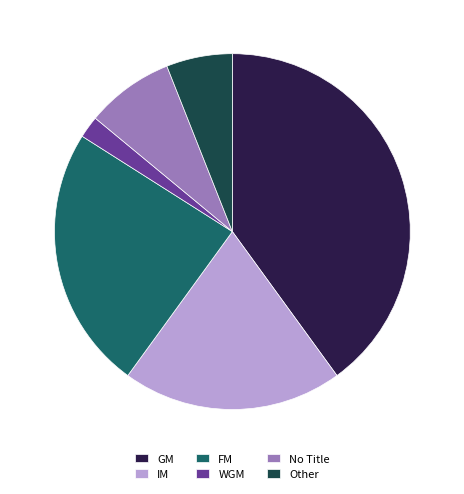

The Other slice represents 6% of the pie. True or false?

True